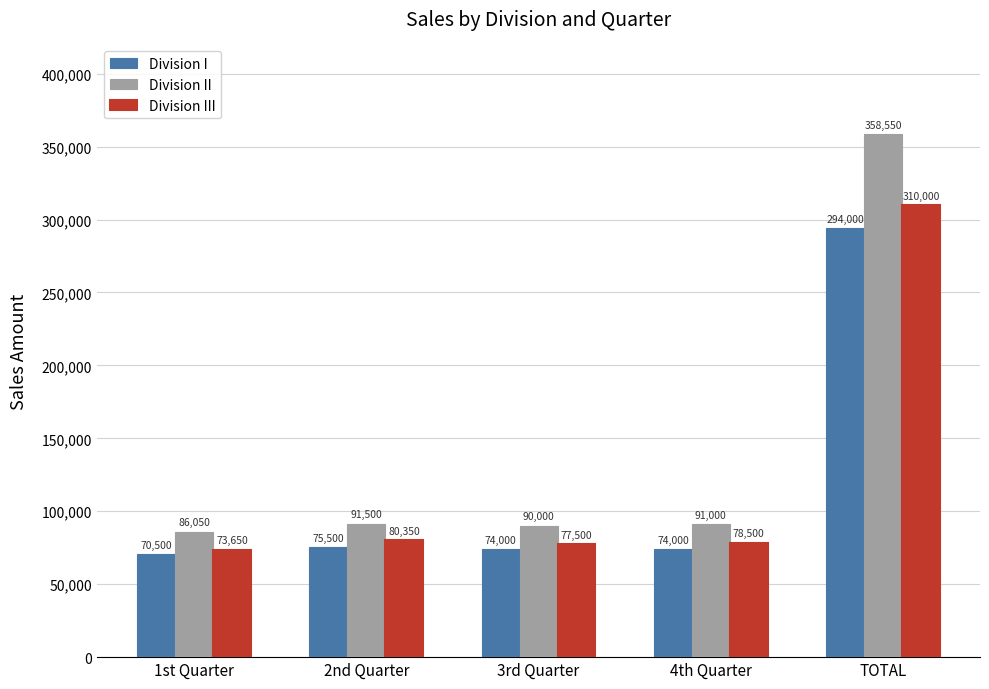

At which label does Division III reach its peak?

TOTAL